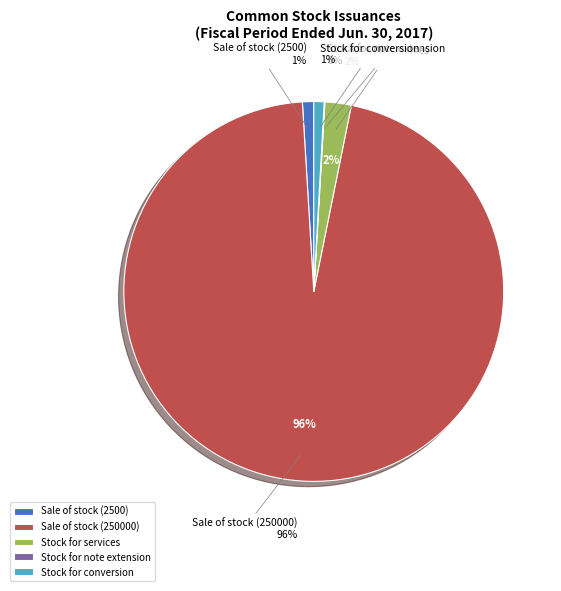

What portion of the pie excludes Stock issued for services?

97.8%